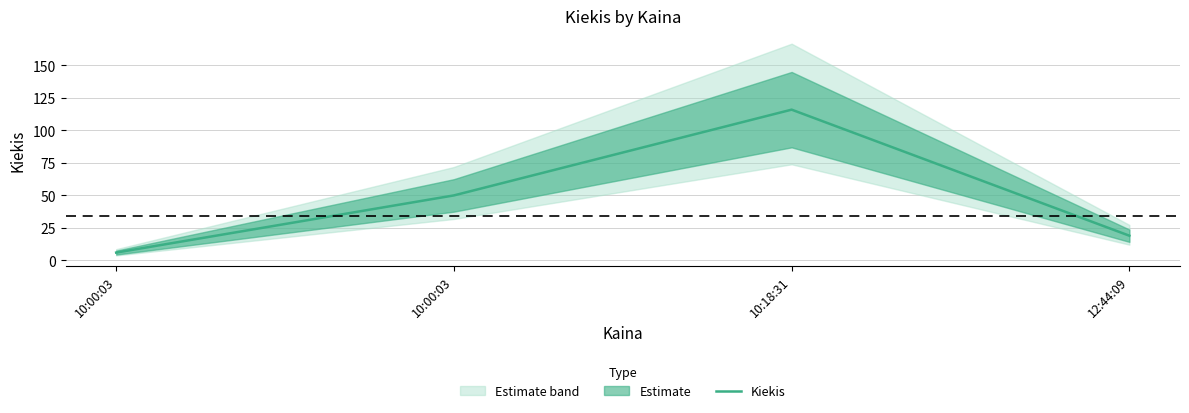

What is the change in value from 10:18:31 to 12:44:09?

-97